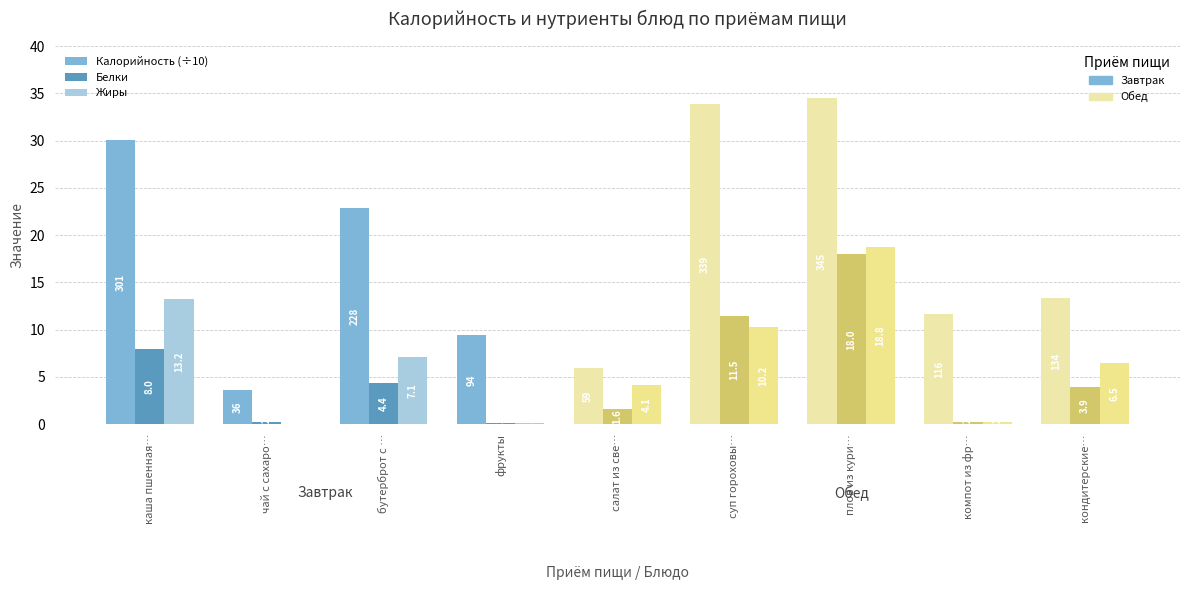

How many data points does each series have?

9